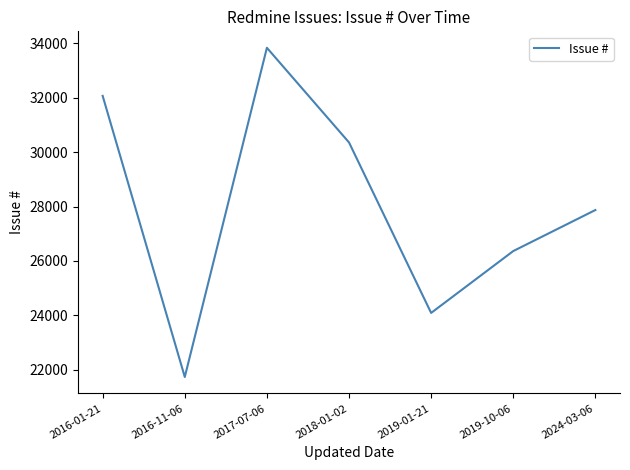

Which label corresponds to the smallest value in the chart?

2016-11-06